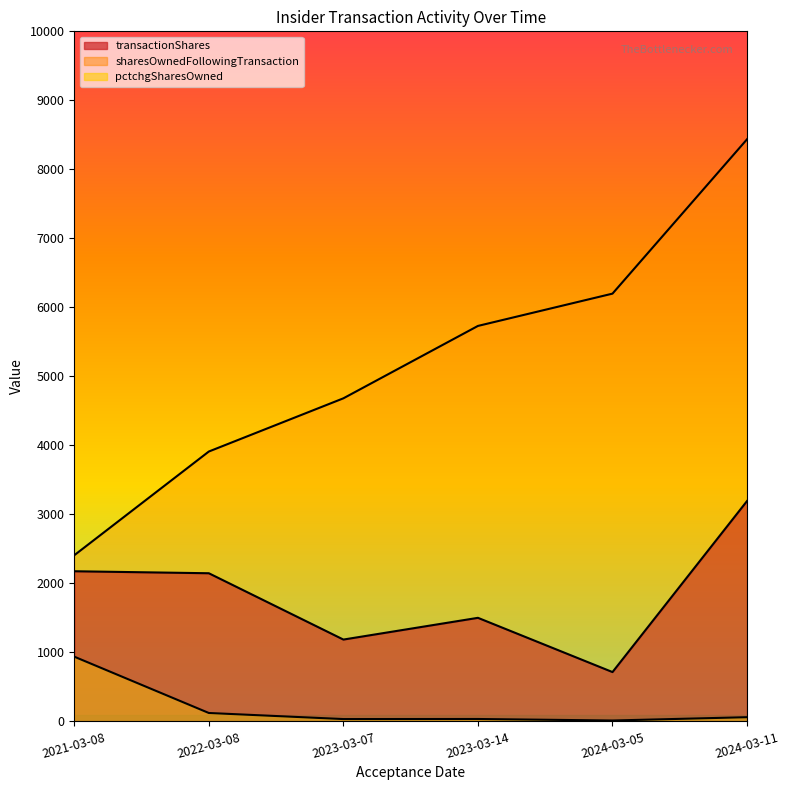

True or false: transactionShares and sharesOwnedFollowingTransaction cross at least once.

False